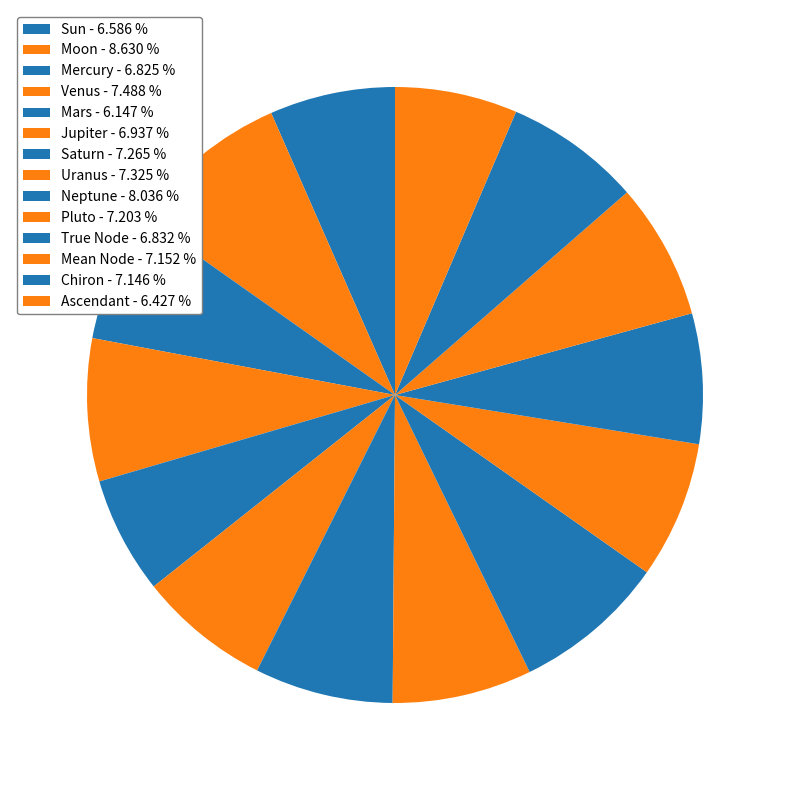

How many slices are in this pie chart?

14